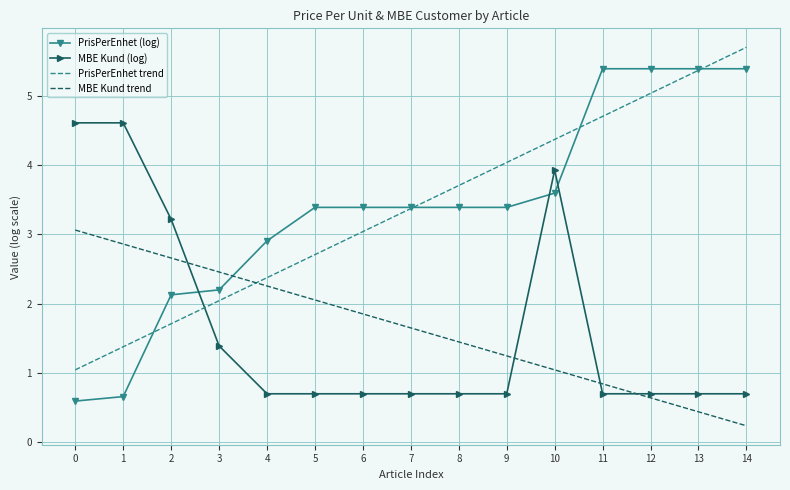

After their last crossing, which series has the higher values: PrisPerEnhet (log) or MBE Kund trend?

PrisPerEnhet (log)